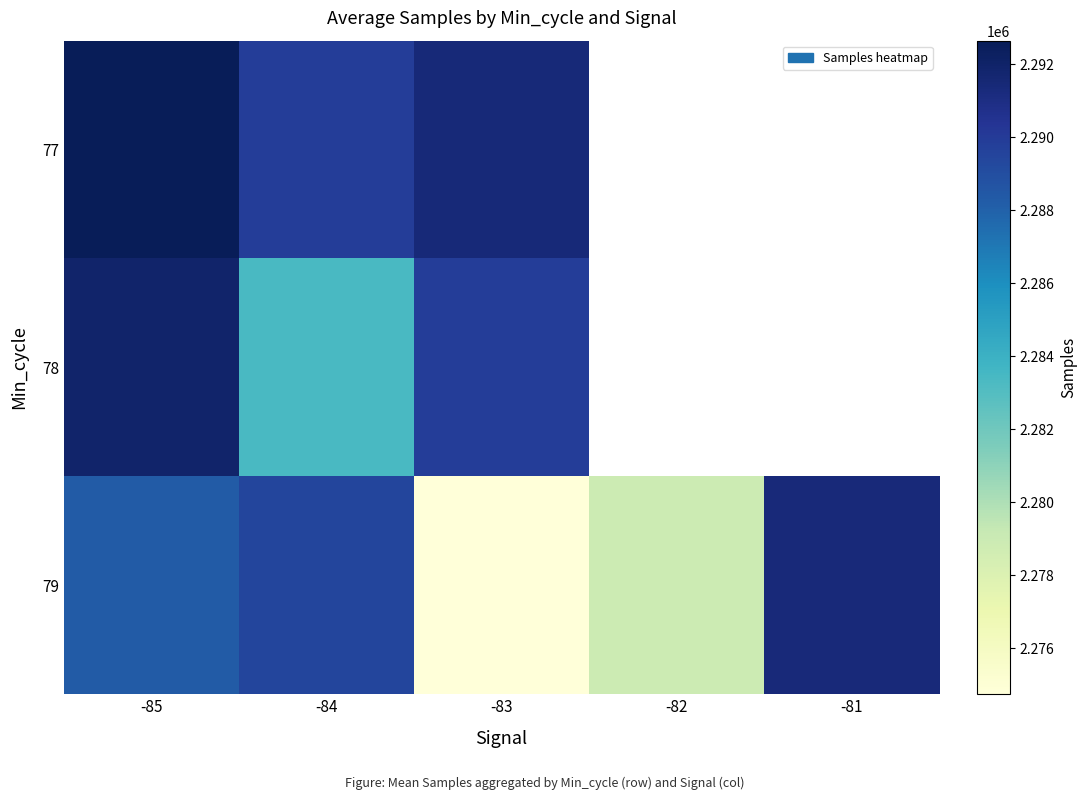

What is the total value across all series at -85?

6872865.0